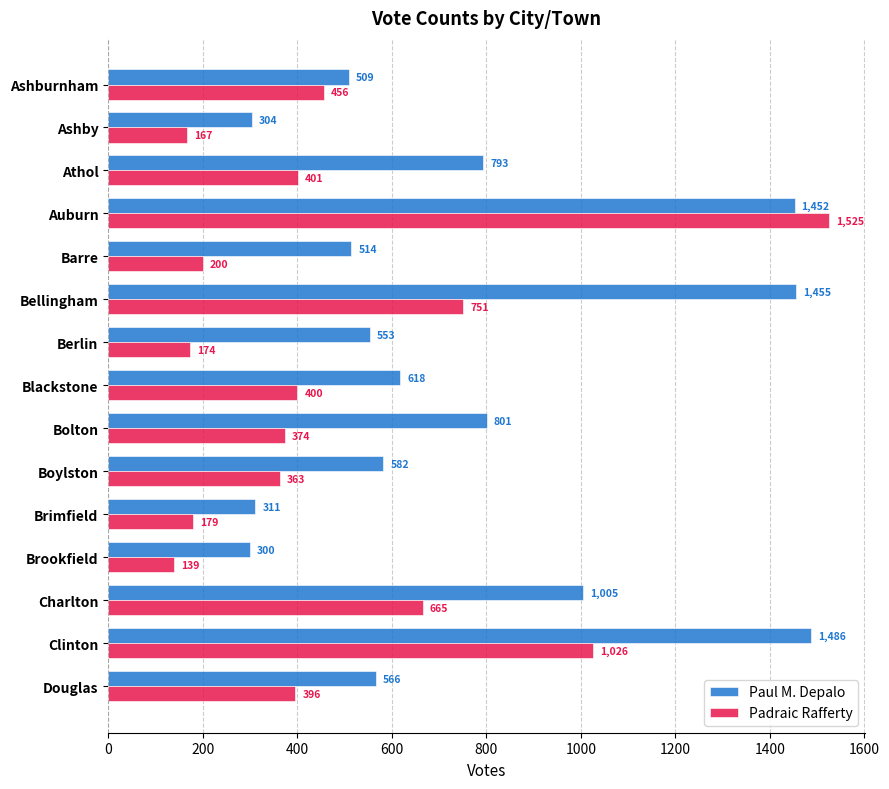

What is the total value across all series at Charlton?

1670